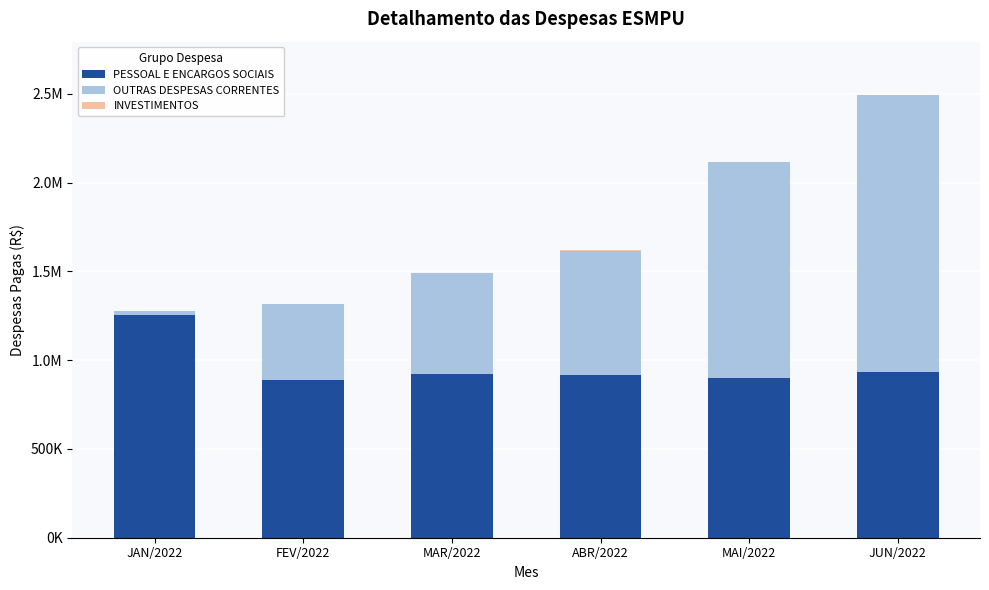

Are the bars grouped side by side (vs. stacked)?

No